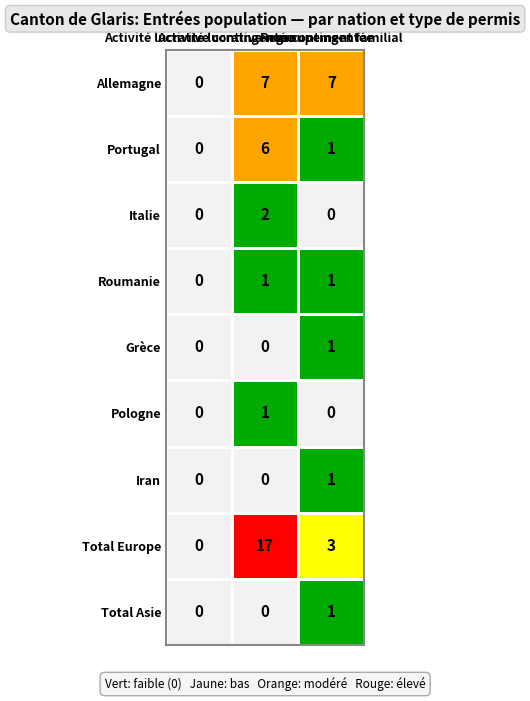

The value of Portugal at 0 is -2. True or false?

False